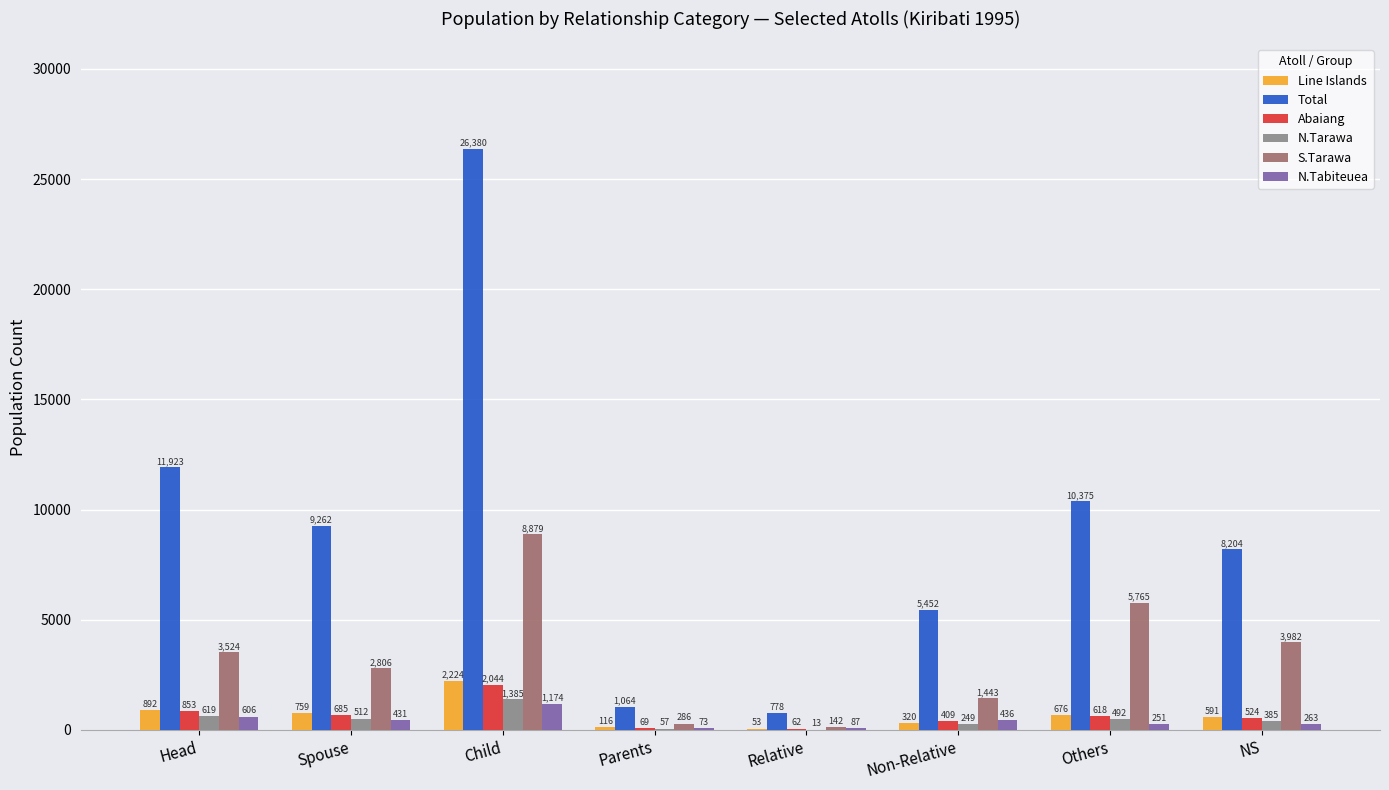

Is it true that N.Tabiteuea equals 436 at Non-Relative?

True